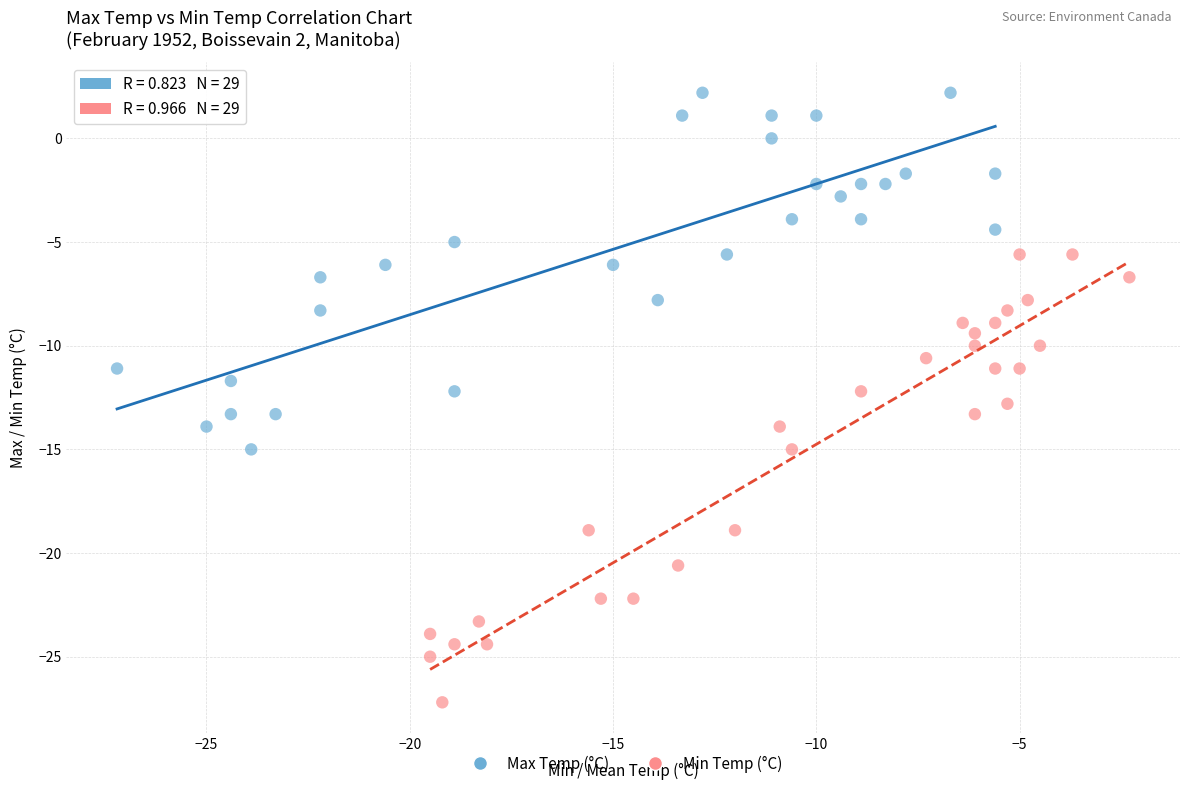

Which series has the largest Y range (max minus min)?

Min Temp (°C)